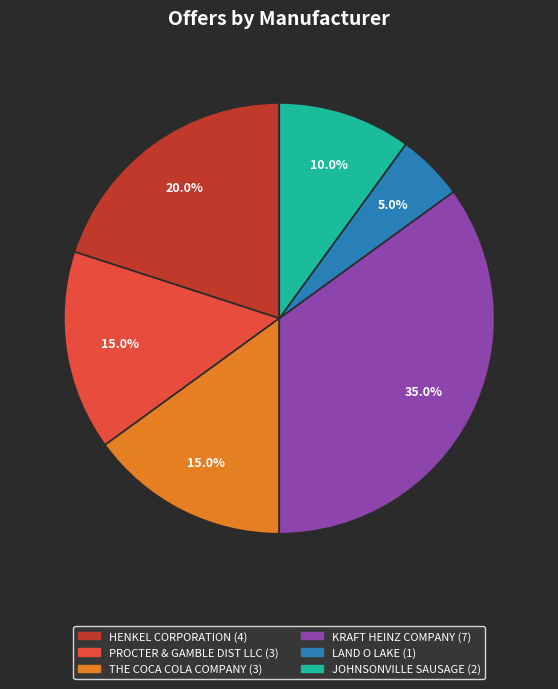

Is there a majority slice in this chart?

No